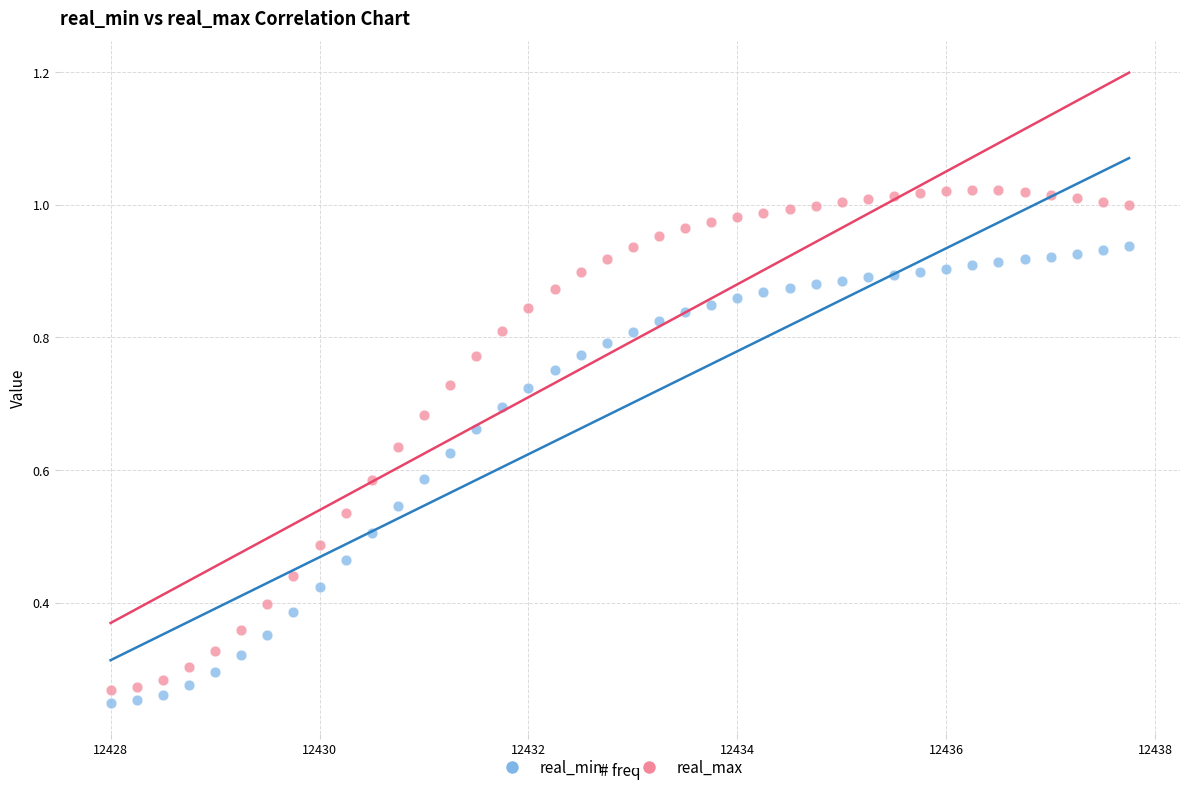

Which series has the widest spread of Y values?

real_max